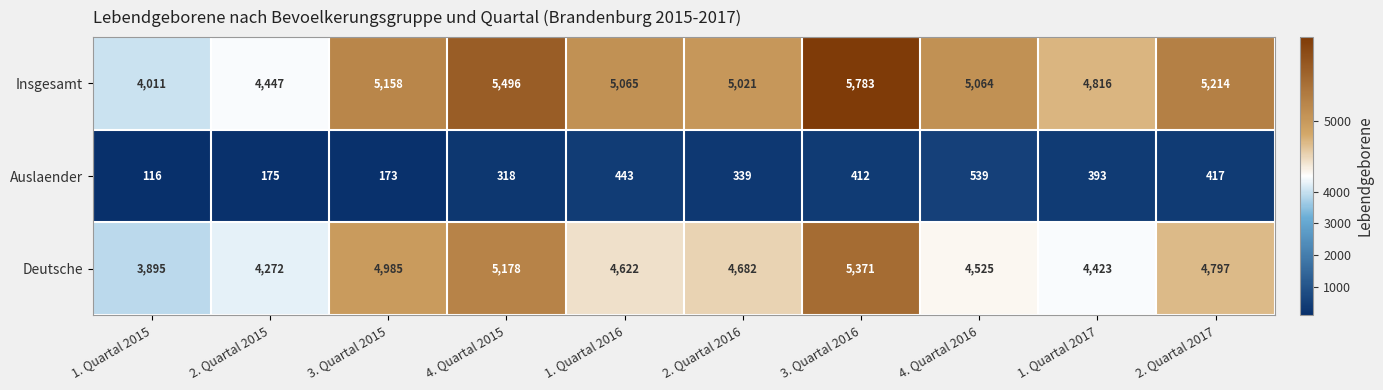

What is the difference between the highest and lowest values at 2. Quartal 2015?

4272